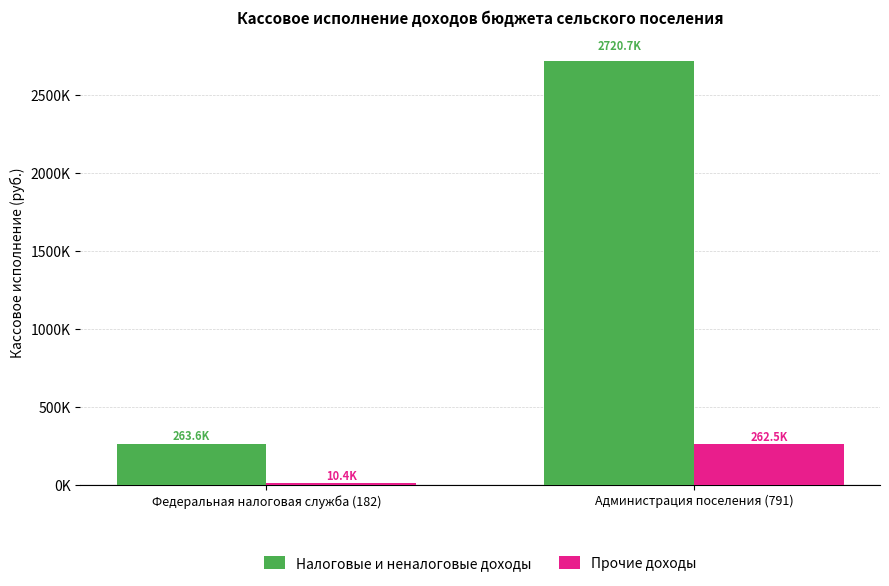

Is it true that Прочие доходы equals 10398.1 at Федеральная налоговая служба (182)?

True